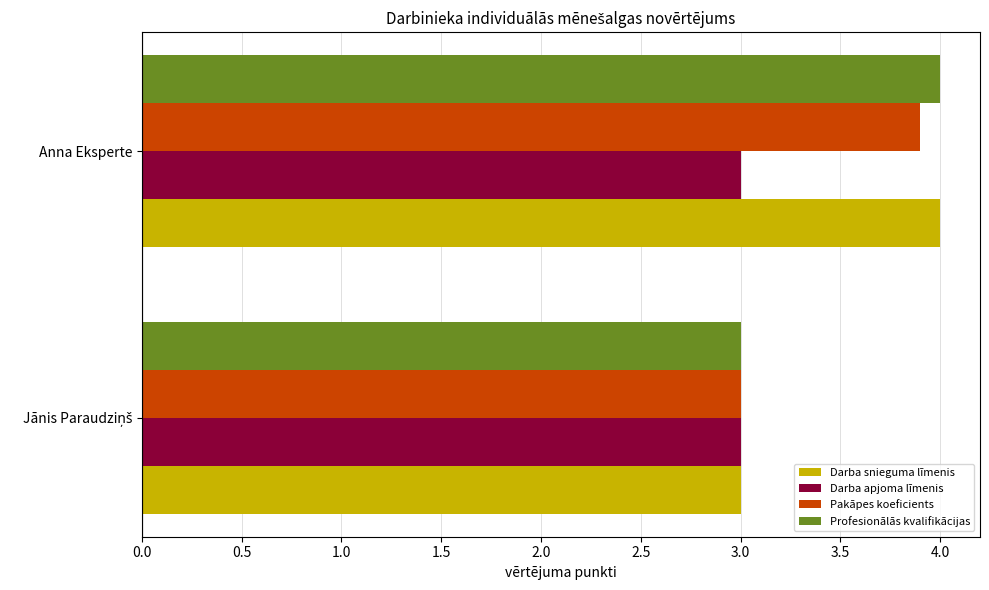

What is the total value across all series at Anna Eksperte?

14.9